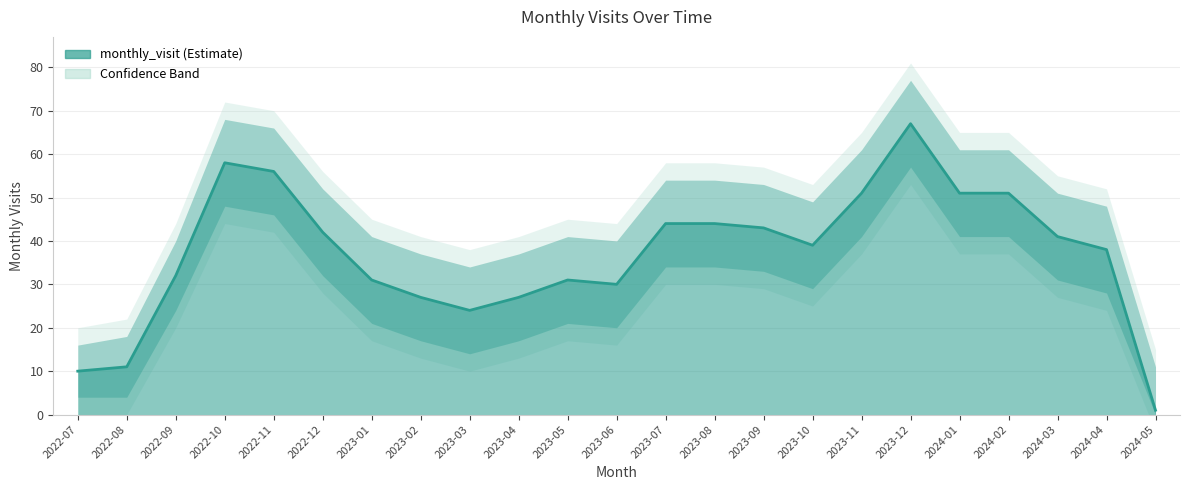

Reading left to right, transcribe all the data shown in this chart.

10	11	32	58	56	42	31	27	24	27	31	30	44	44	43	39	51	67	51	51	41	38	1